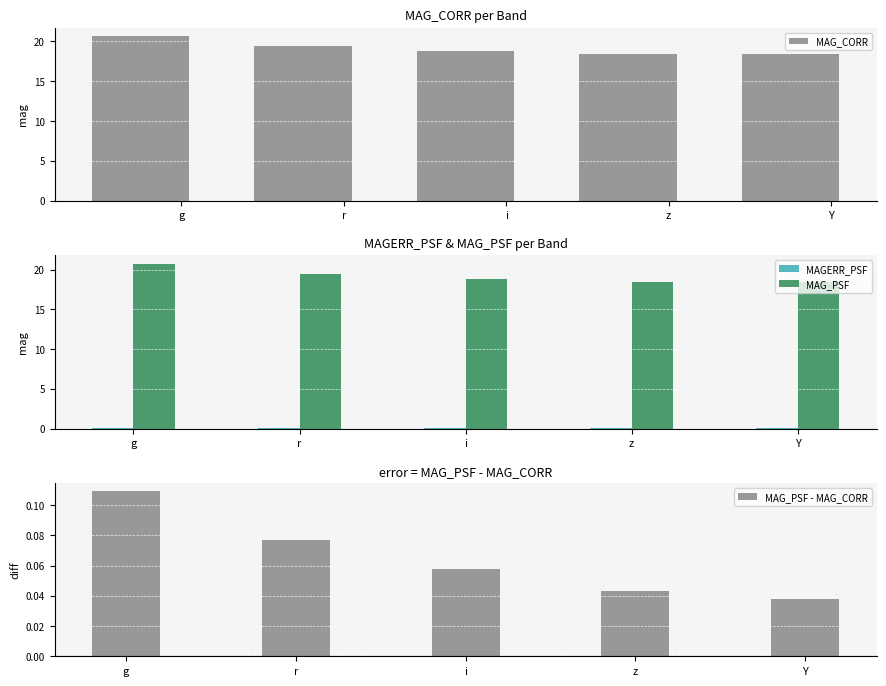

At which label does MAG_PSF reach its minimum?

z